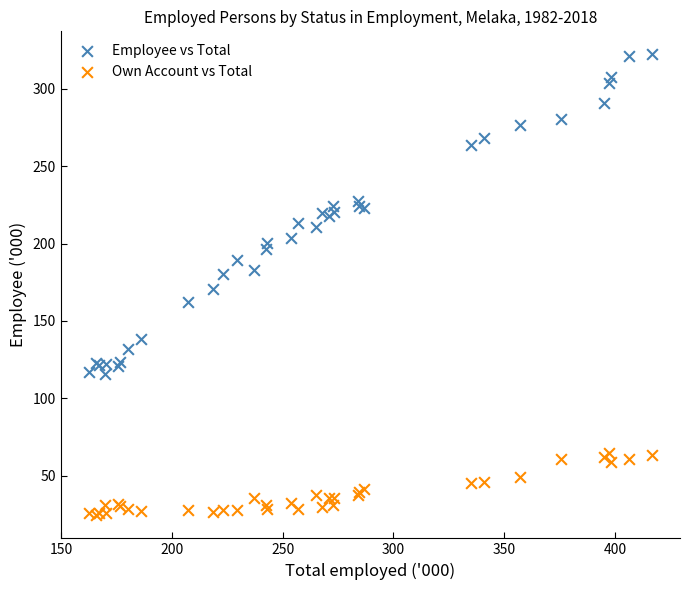

What are all the series names shown in the legend?

Employee vs Total, Own Account vs Total